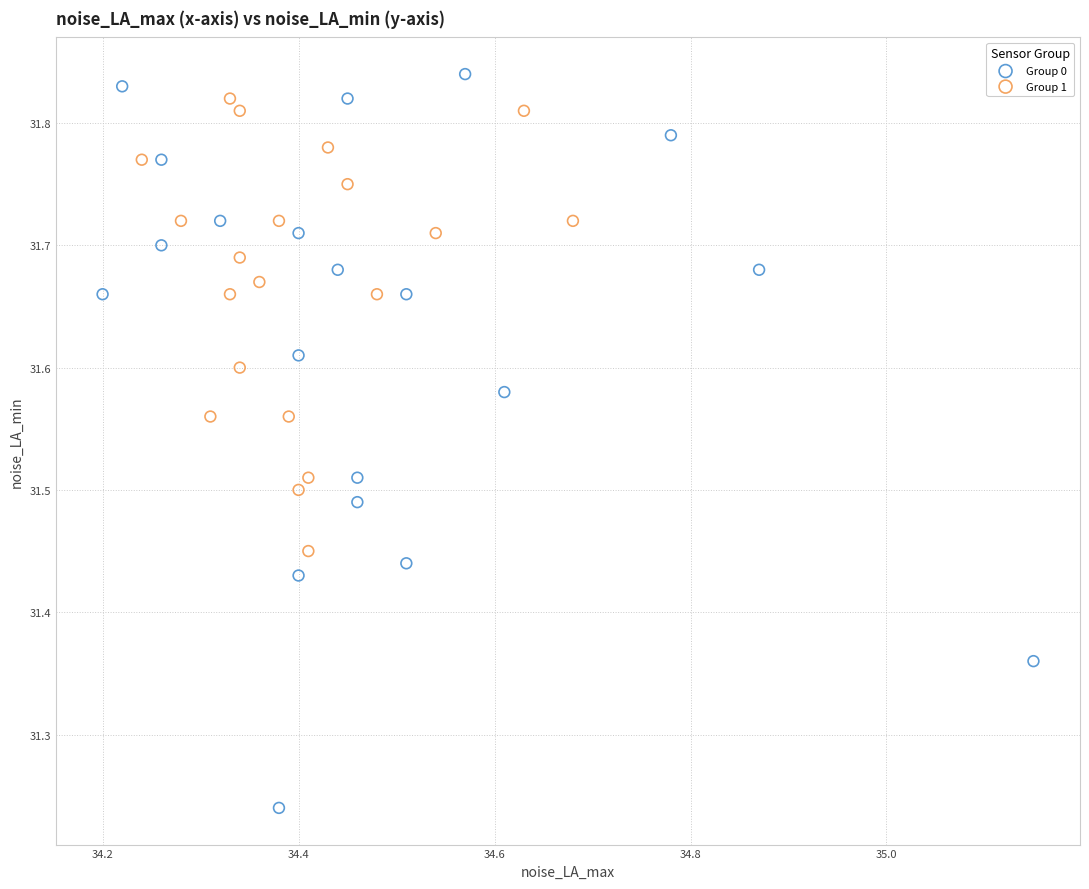

Which series contains the lowest Y value?

Group 0